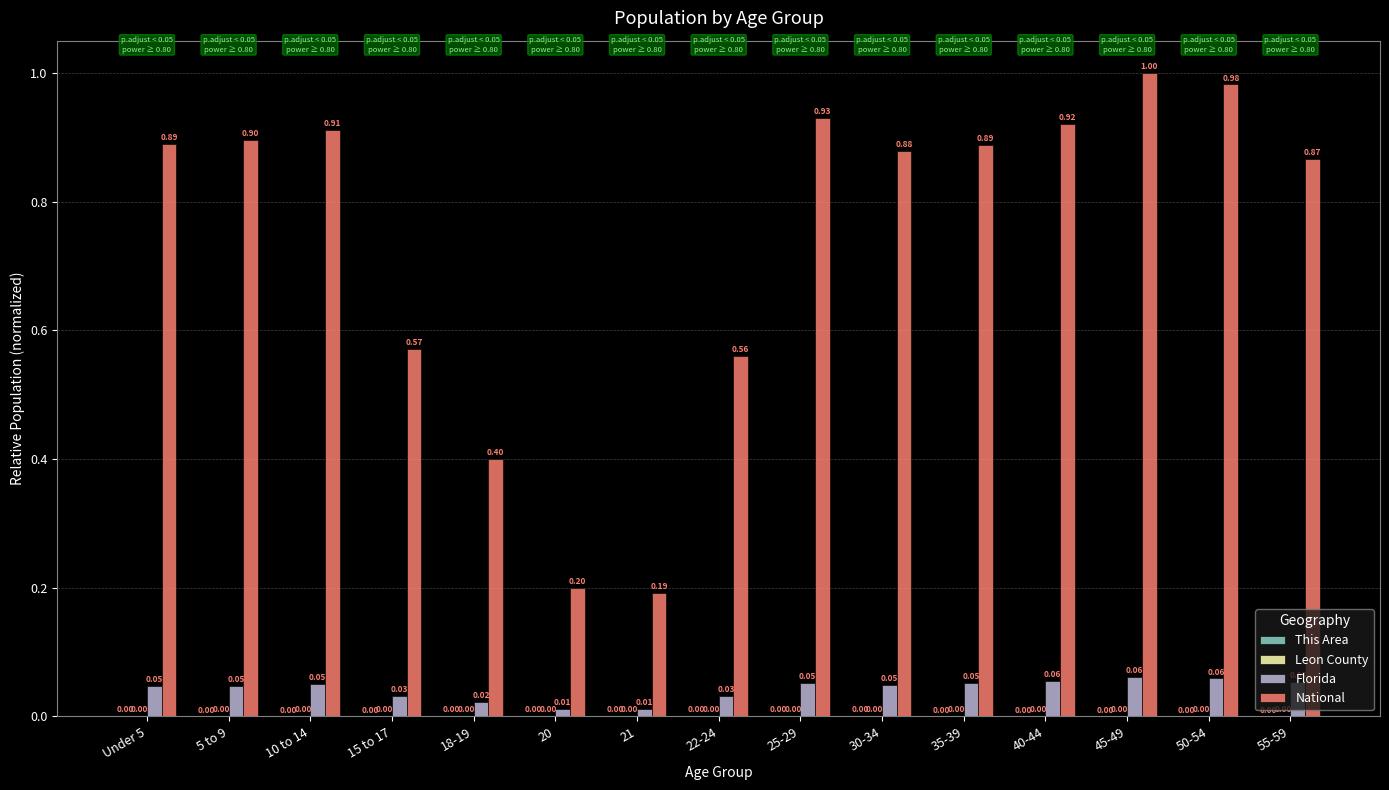

What is the maximum value for National?

1.0